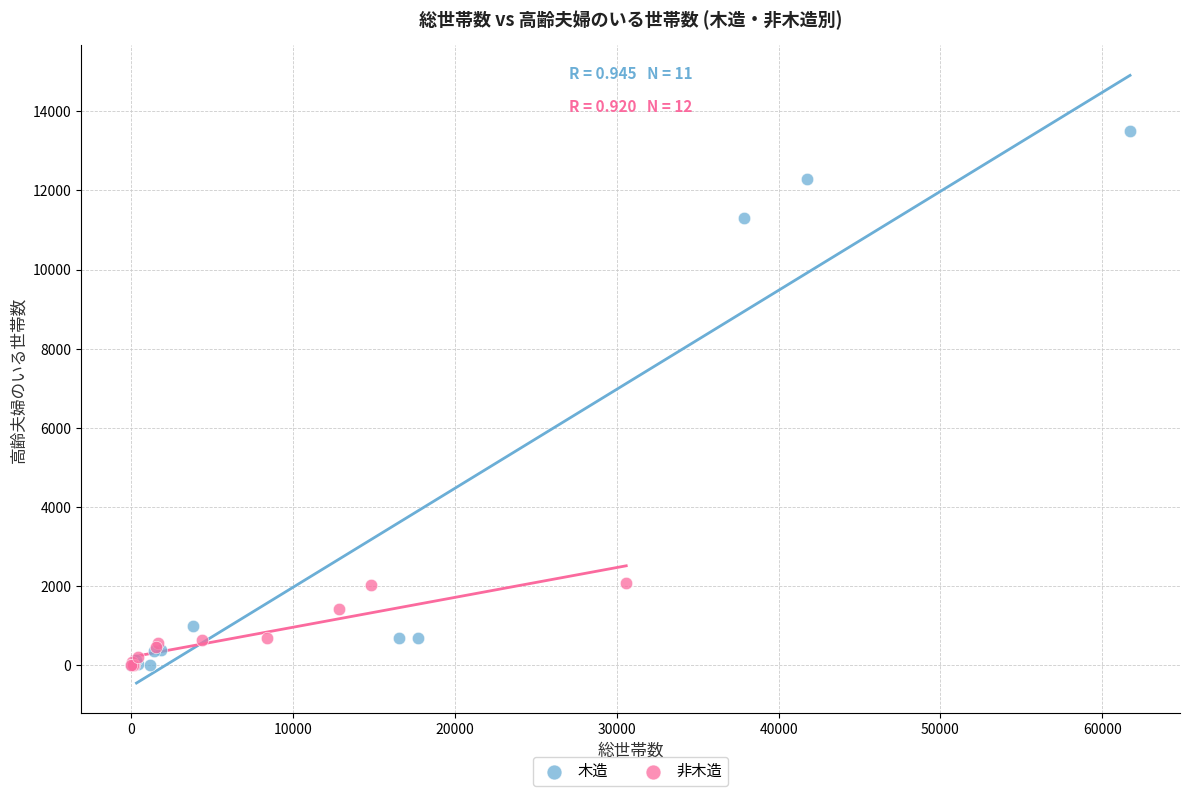

Which series has the largest Y range (max minus min)?

木造